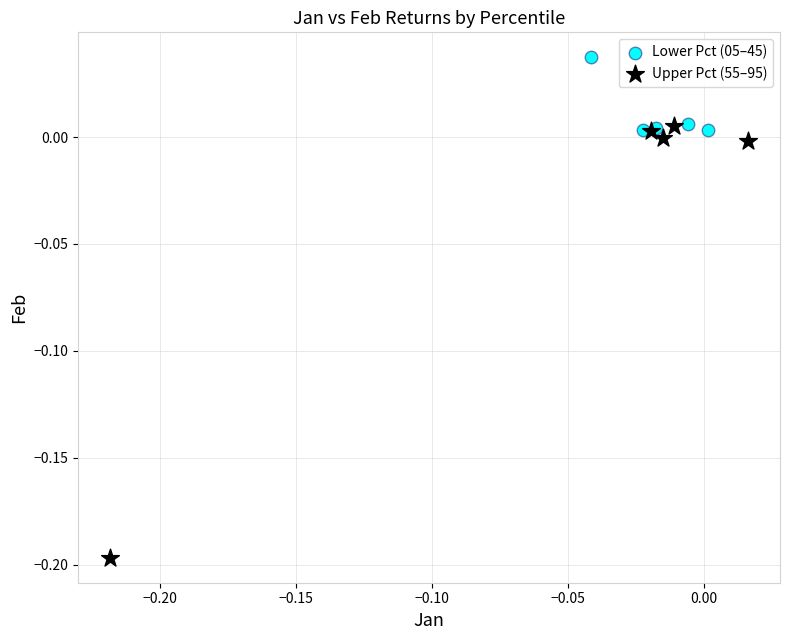

Which series has the widest spread of Y values?

Upper Pct (55–95)